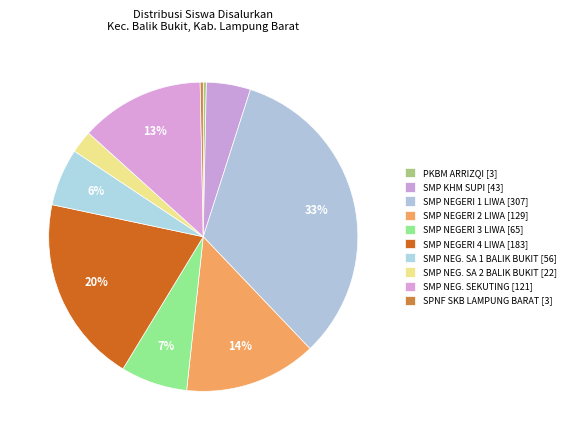

Count the number of slices in the pie.

10